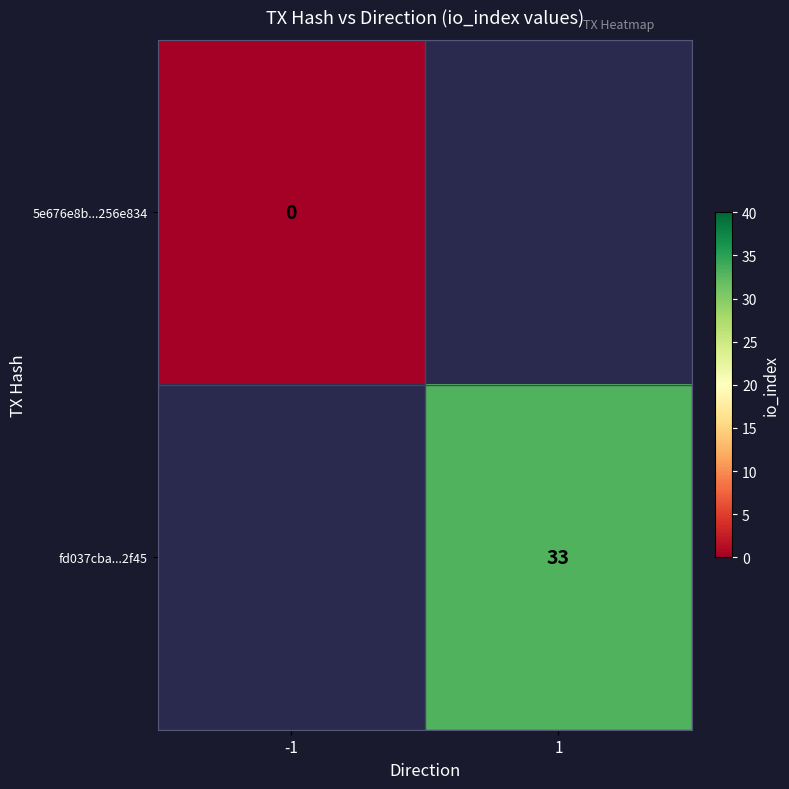

Is the value of fd037cba...2f45 at 1 greater than the value of 5e676e8b...256e834 at -1?

Yes